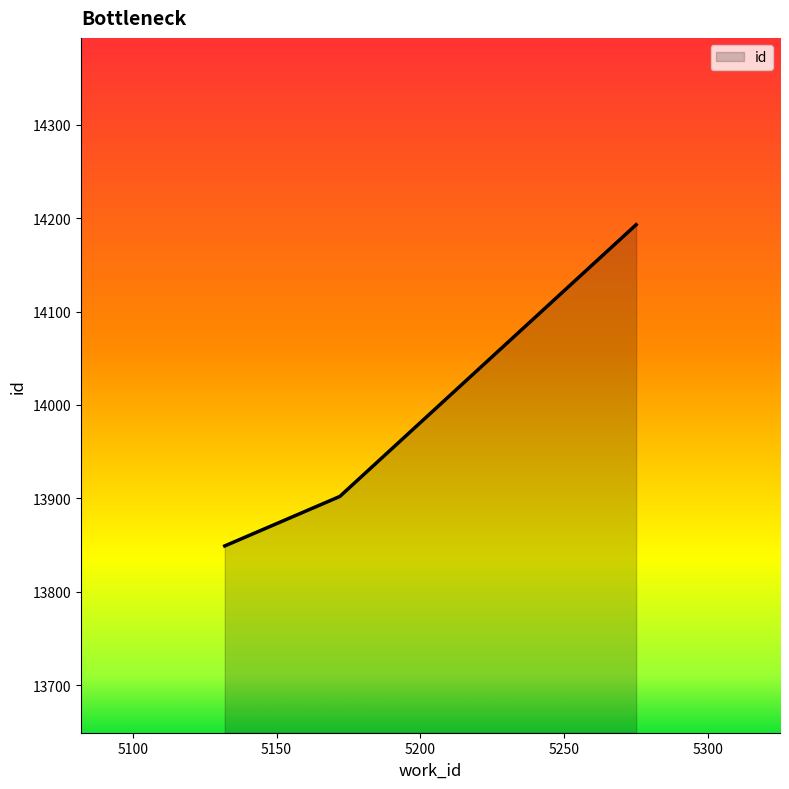

What is the maximum value shown in the chart?

14193